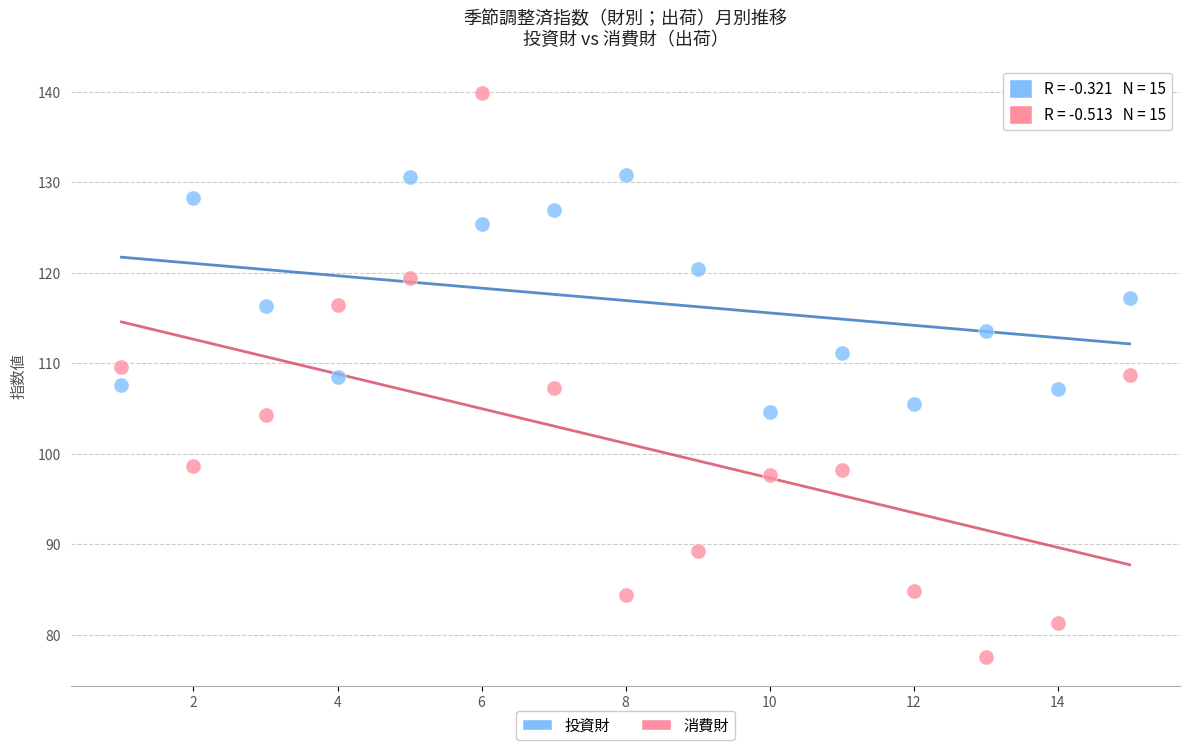

Which series reaches the maximum Y coordinate?

消費財